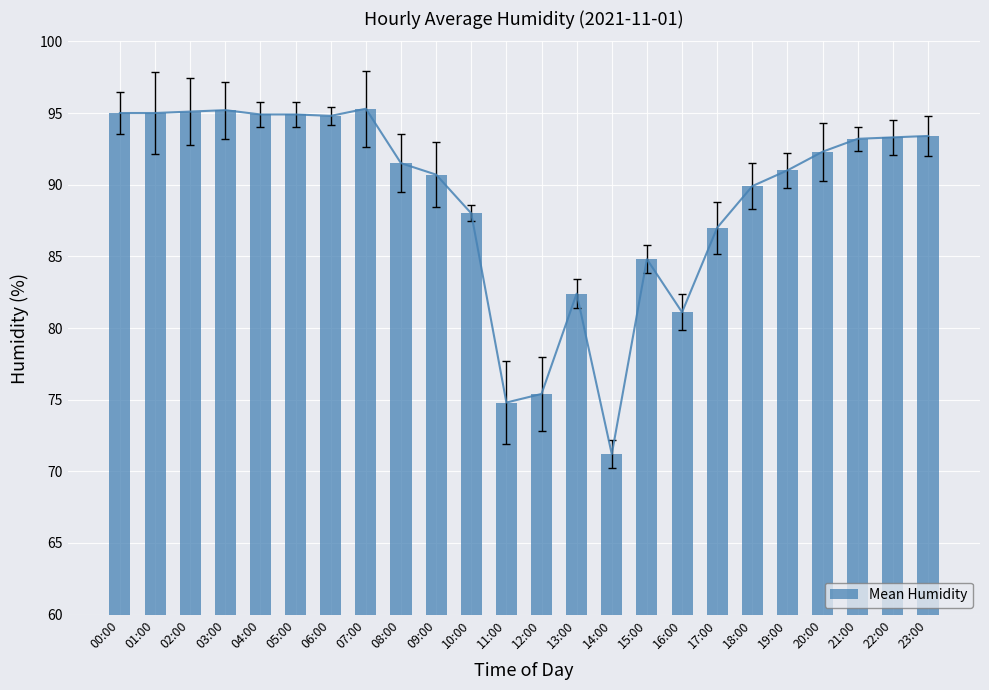

List the labels in order of value, largest first.

07:00, 03:00, 02:00, 00:00, 01:00, 04:00, 05:00, 06:00, 23:00, 22:00, 21:00, 20:00, 08:00, 19:00, 09:00, 18:00, 10:00, 17:00, 15:00, 13:00, 16:00, 12:00, 11:00, 14:00